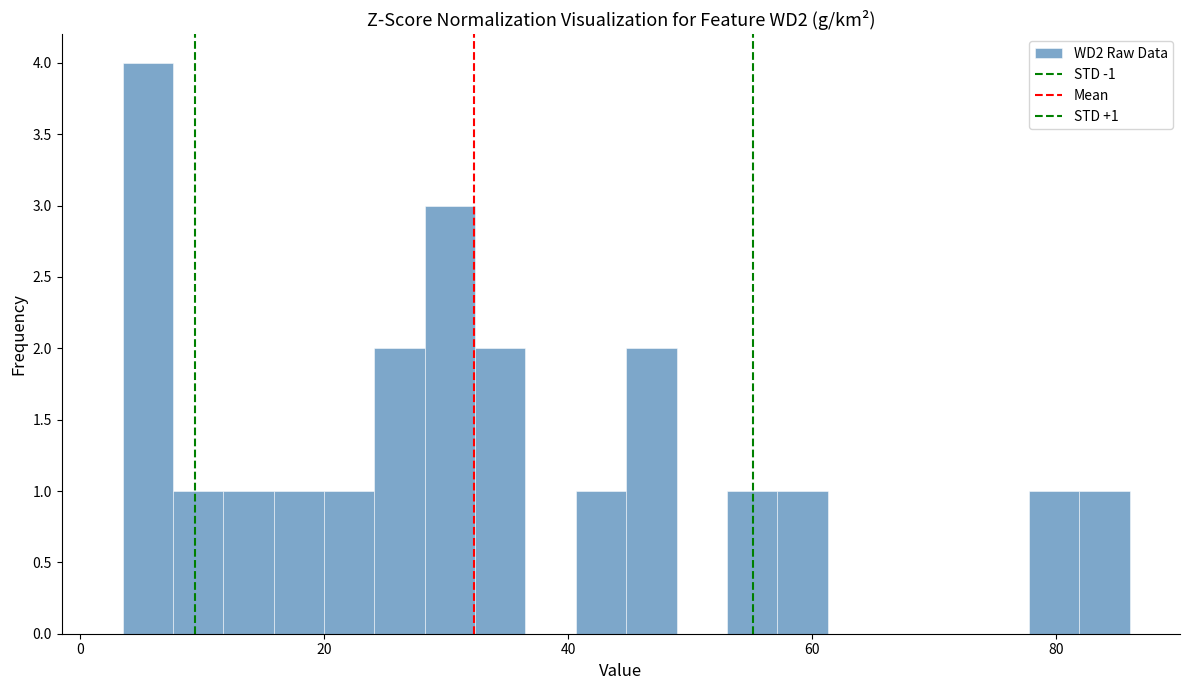

Around what value on the x-axis is the tallest bar? Give the approximate position of its centre, as read against the axis.

6